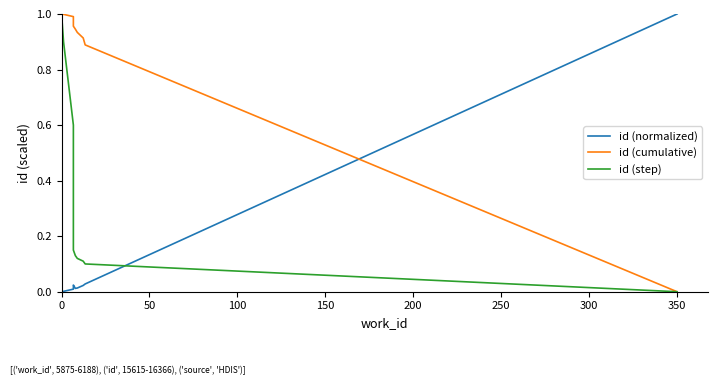

What is the difference between the maximum and minimum values in the id (step) series?

1.0